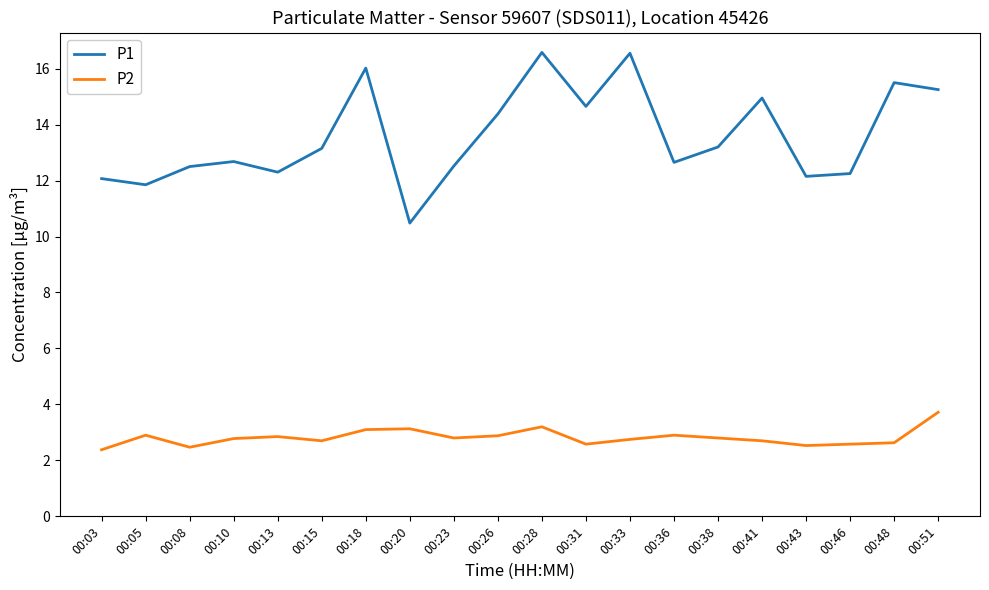

What is the smallest value displayed?

2.4